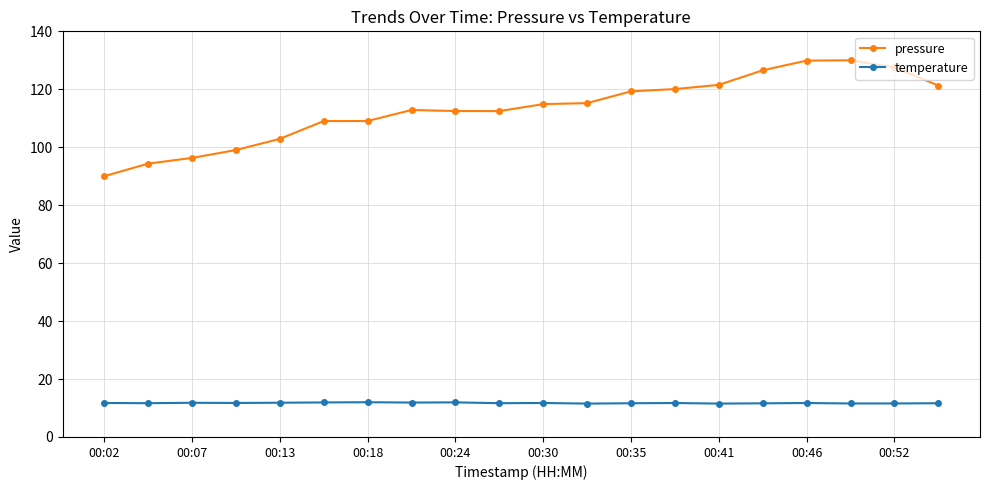

Which series has the widest spread of values?

pressure